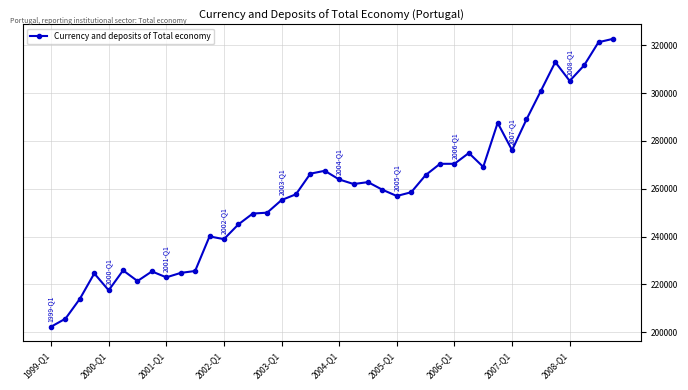

True or false: there are more than 1 points higher than both neighbors.

True